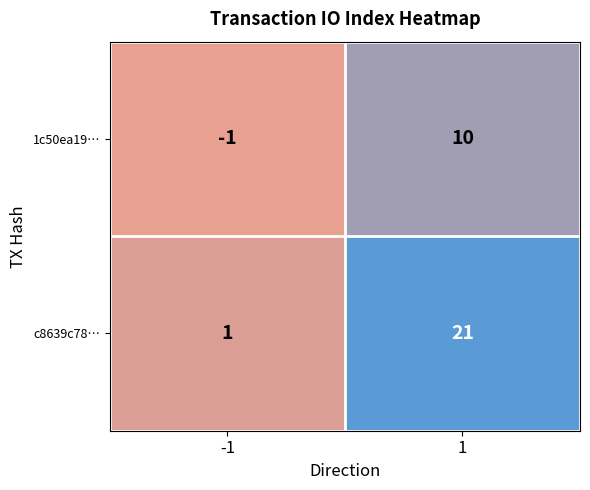

Is it true that c8639c78… equals 21 at 1?

True